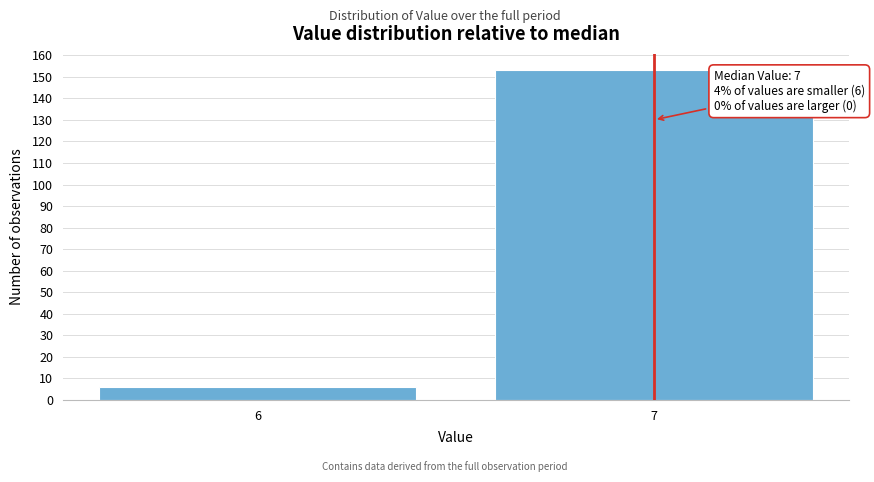

Reading right to left, list all the values displayed in this chart.

7=153	6=6